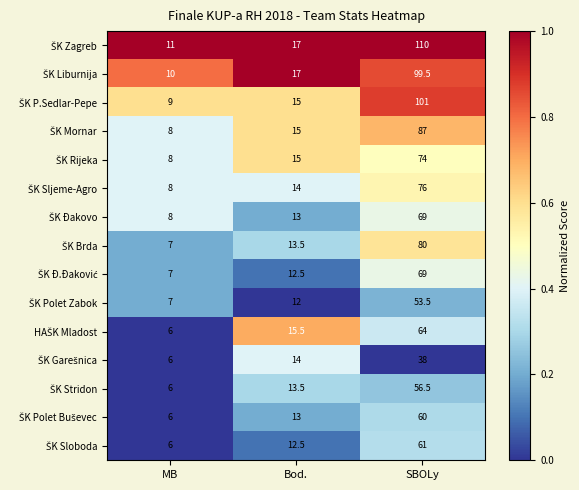

What is the difference between the highest and lowest values at Bod.?

5.0